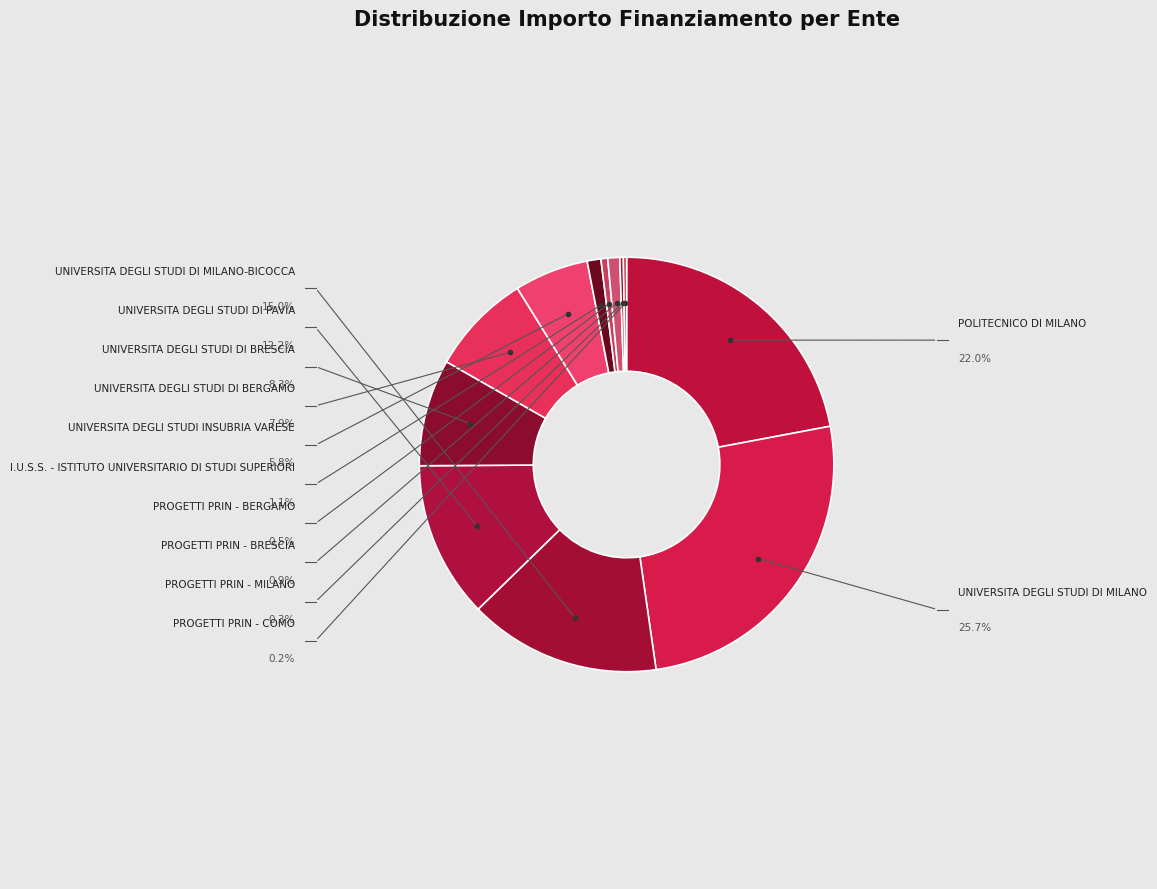

To the nearest percent, what is the combined percentage of UNIVERSITA DEGLI STUDI DI PAVIA and PROGETTI PRIN - COMO?

12%